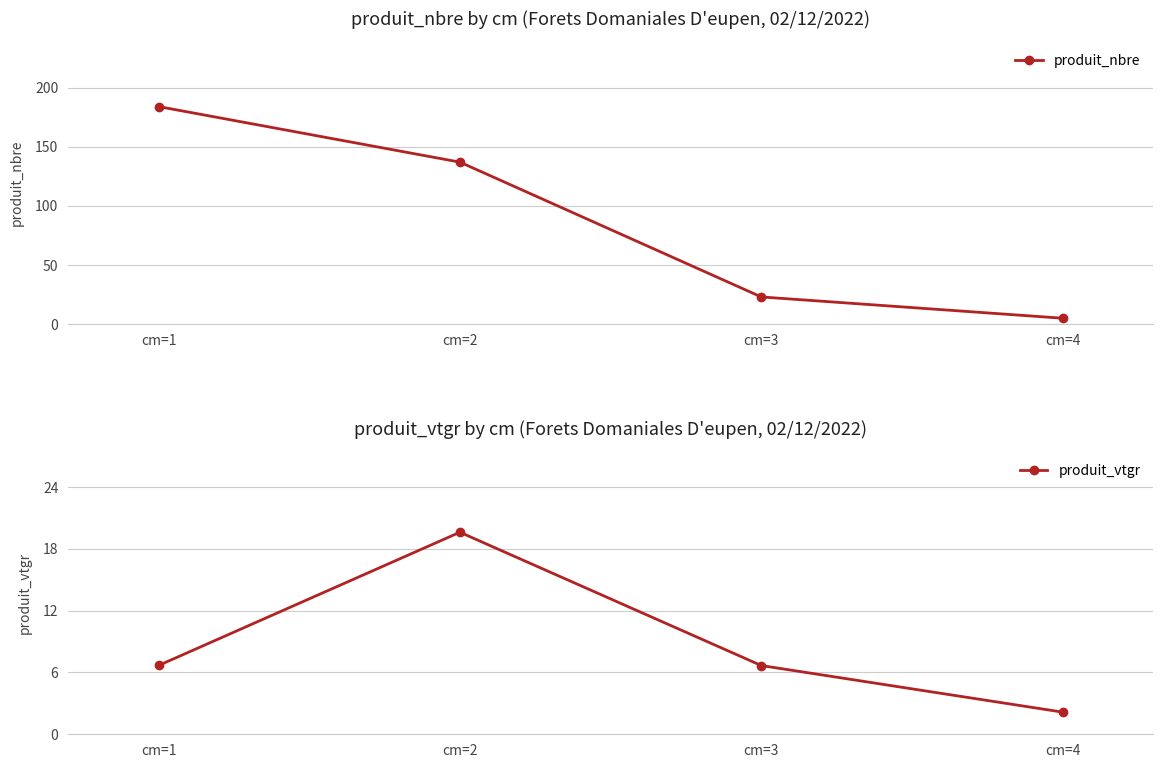

Between cm=1 and cm=3, which series saw the biggest shift?

produit_nbre